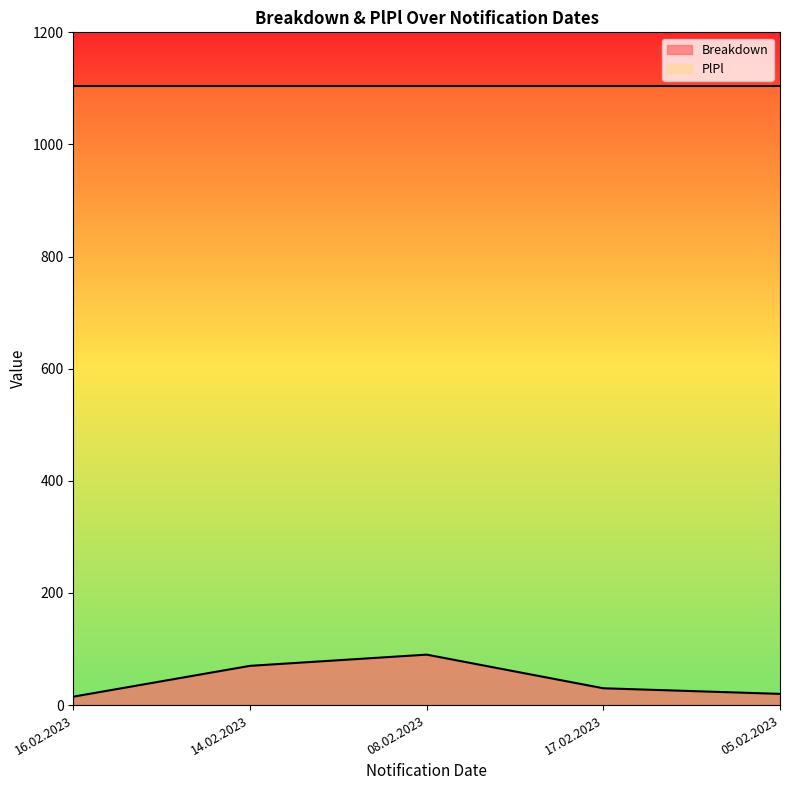

At which category does the chart reach its peak across all series?

08.02.2023